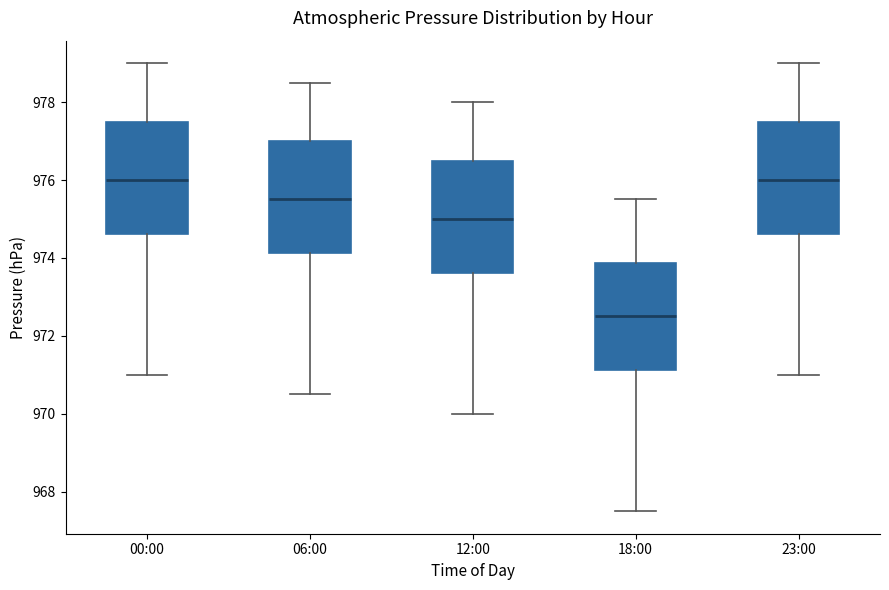

Reading left to right, read every box against the y-axis: the position of its median line, the range the box covers, and the ends of its whiskers. The values are not printed on the chart, so give them approximately, as read against the axis.

00:00: median 976.0, box 974.6 to 977.6, whiskers 971.0 to 979.0
06:00: median 975.6, box 974.2 to 977.0, whiskers 970.6 to 978.6
12:00: median 975.0, box 973.6 to 976.6, whiskers 970.0 to 978.0
18:00: median 972.6, box 971.2 to 973.8, whiskers 967.6 to 975.6
23:00: median 976.0, box 974.6 to 977.6, whiskers 971.0 to 979.0